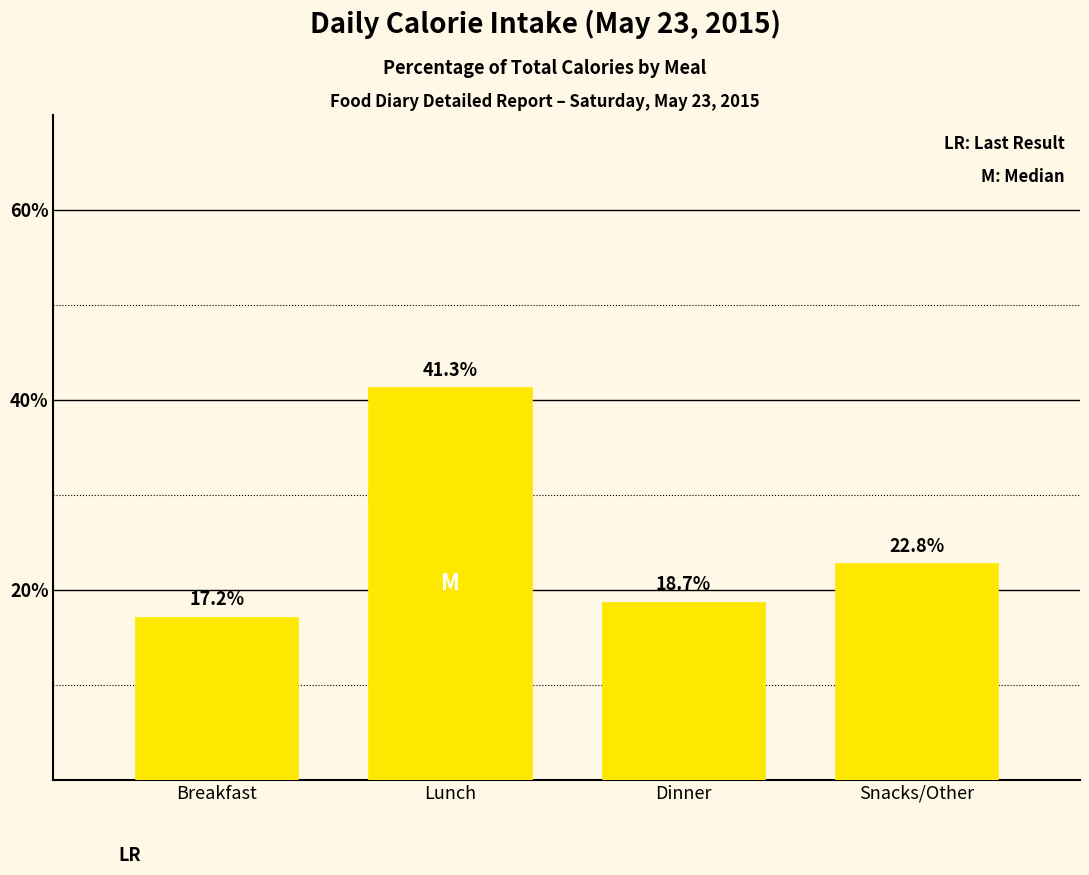

Reading left to right, list all the values displayed in this chart.

Breakfast=17.2	Lunch=41.3	Dinner=18.7	Snacks/Other=22.8